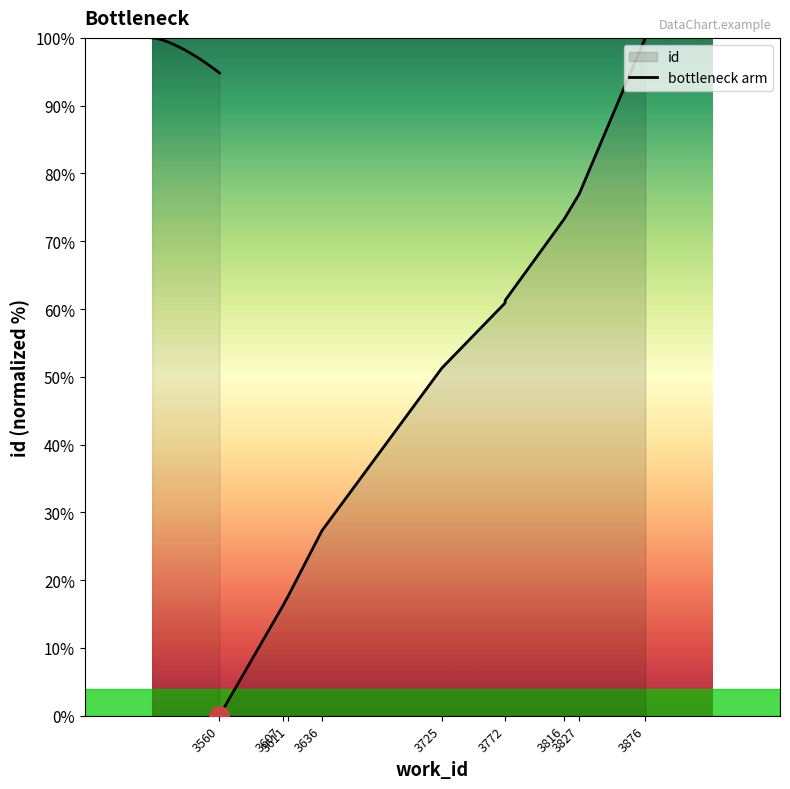

How many data points are less than 60?

5